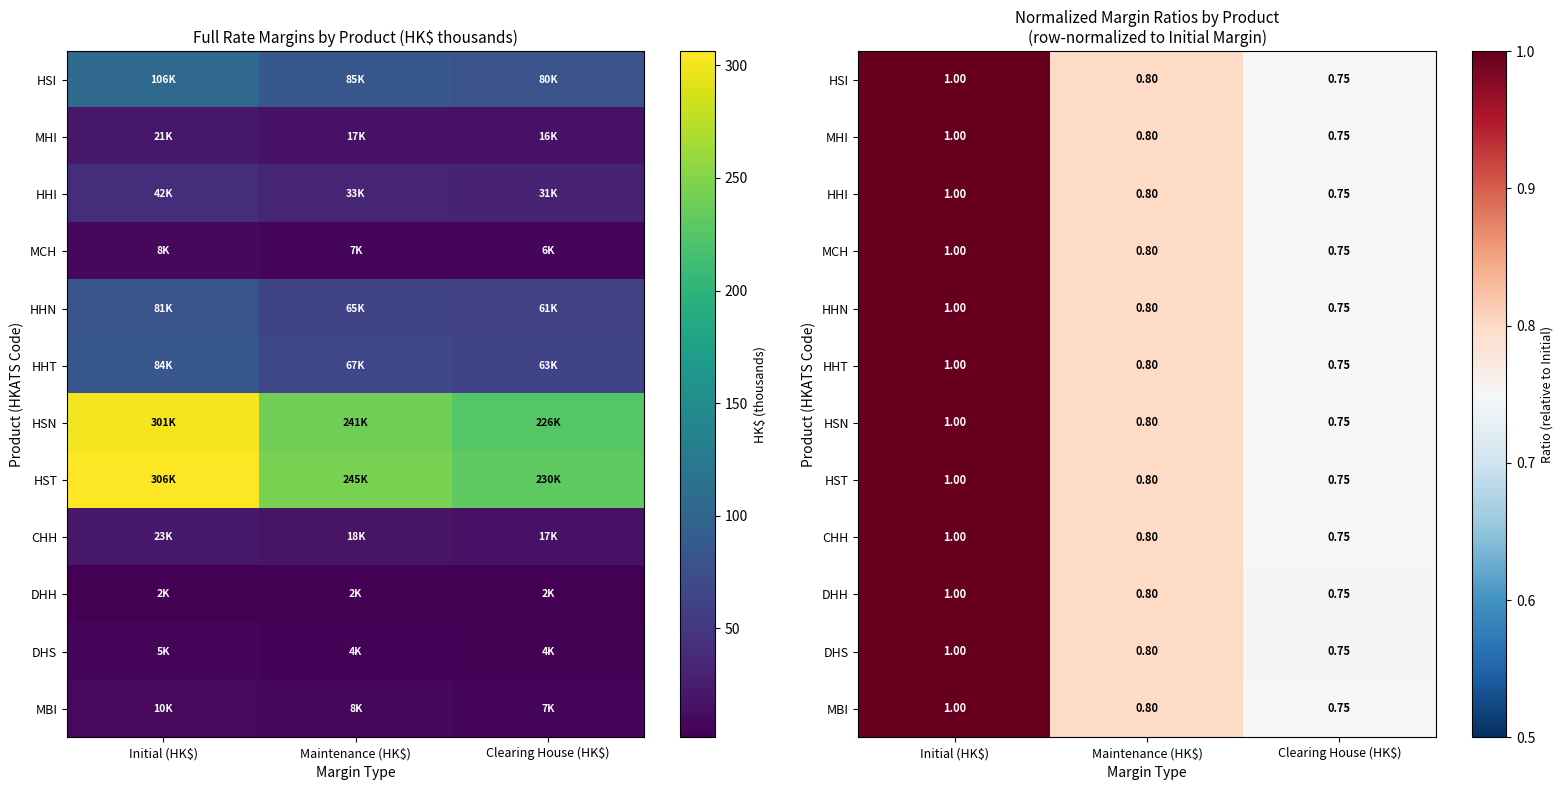

Which category has the lowest value in the HST series?

Clearing House (HK$)